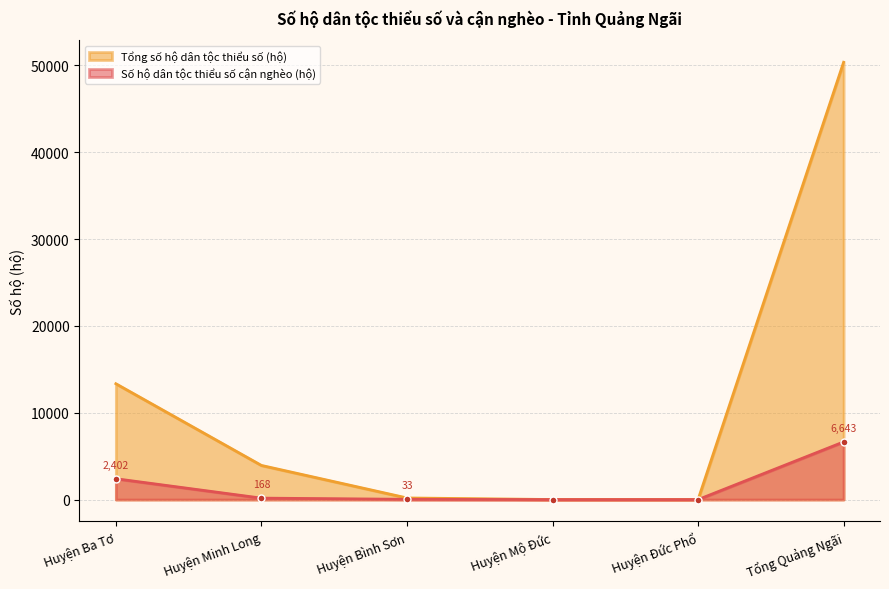

The value of Số hộ dân tộc thiểu số cận nghèo (hộ) at Huyện Đức Phổ is 4149. True or false?

False